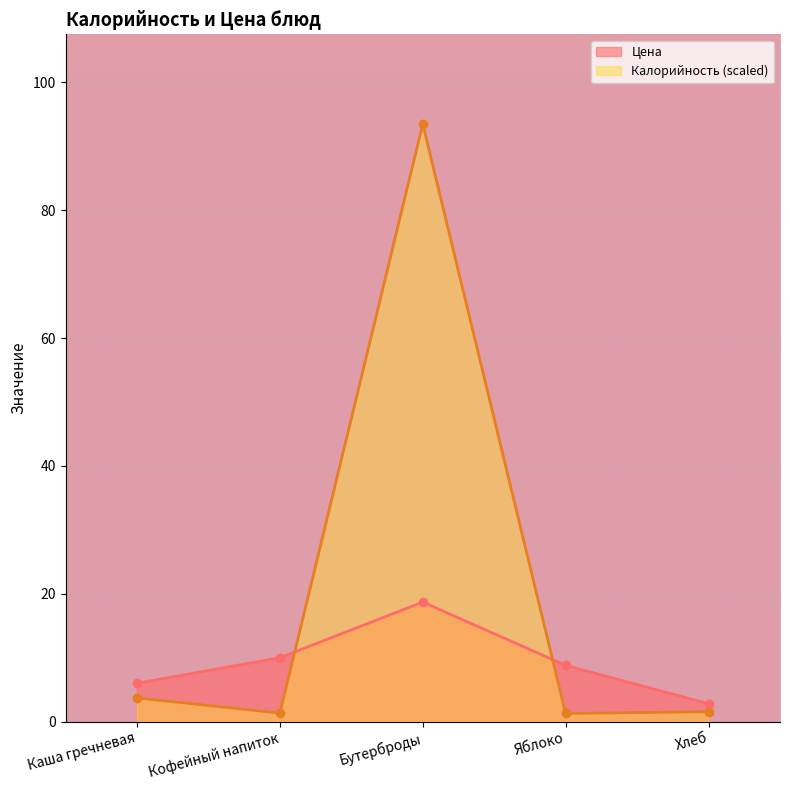

True or false: Калорийность and Цена intersect in this chart.

True